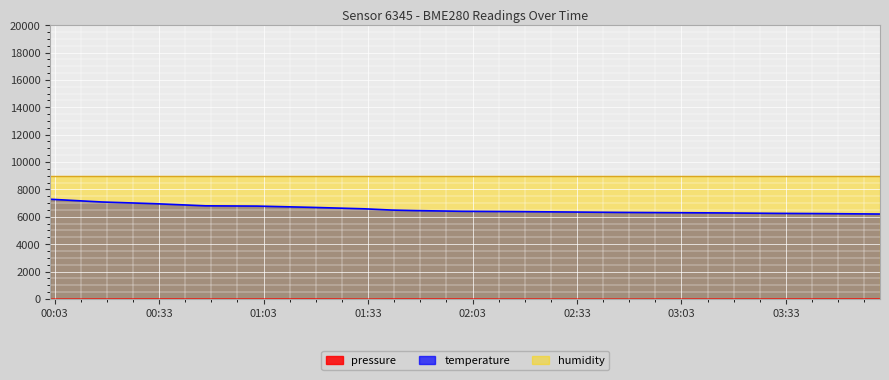

Rank the categories by pressure value from highest to lowest.

2022-10-16T01:16:30, 2022-10-16T04:00:00, 2022-10-16T00:31:25, 2022-10-16T03:45:00, 2022-10-16T01:47:00, 2022-10-16T01:39:48, 2022-10-16T03:30:00, 2022-10-16T02:00:00, 2022-10-16T00:16:37, 2022-10-16T00:46:20, 2022-10-16T01:01:10, 2022-10-16T03:15:00, 2022-10-16T02:15:00, 2022-10-16T03:00:00, 2022-10-16T00:01:49, 2022-10-16T02:30:00, 2022-10-16T02:45:00, 2022-10-16T01:32:06